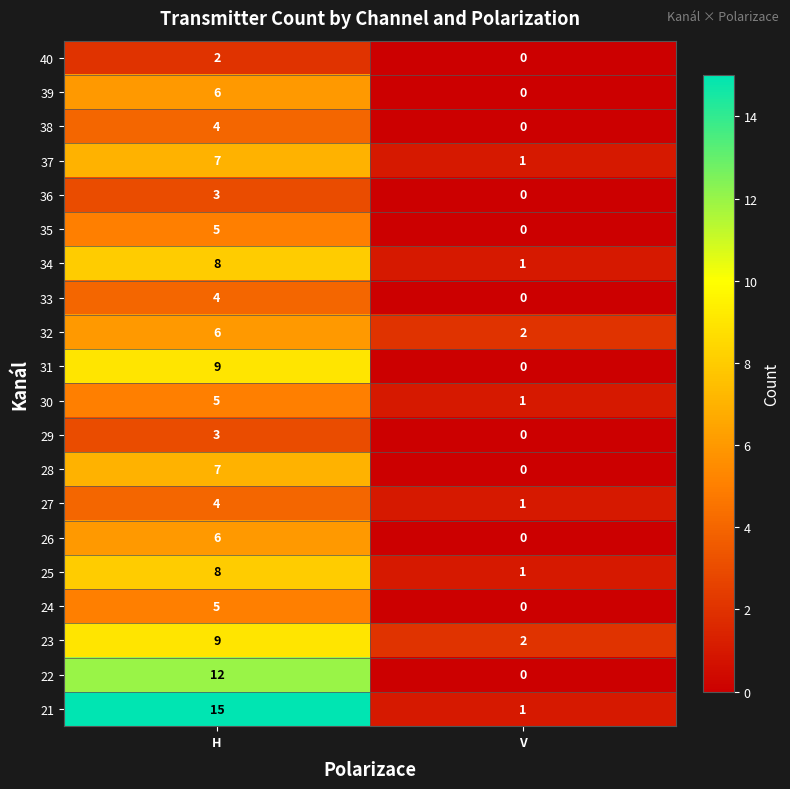

Which series has the largest total across all categories?

21